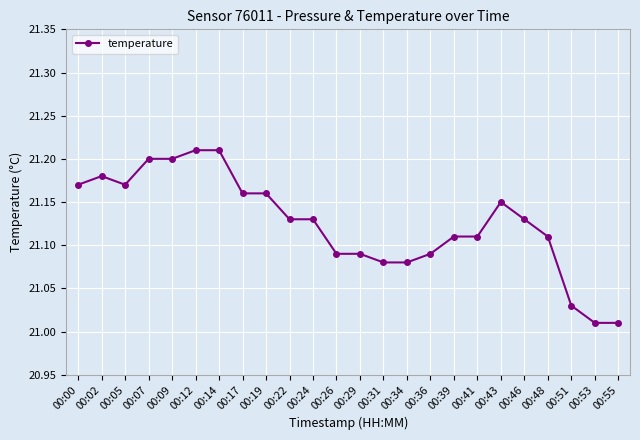

What is the difference between the values at 00:14 and 00:36?

0.1